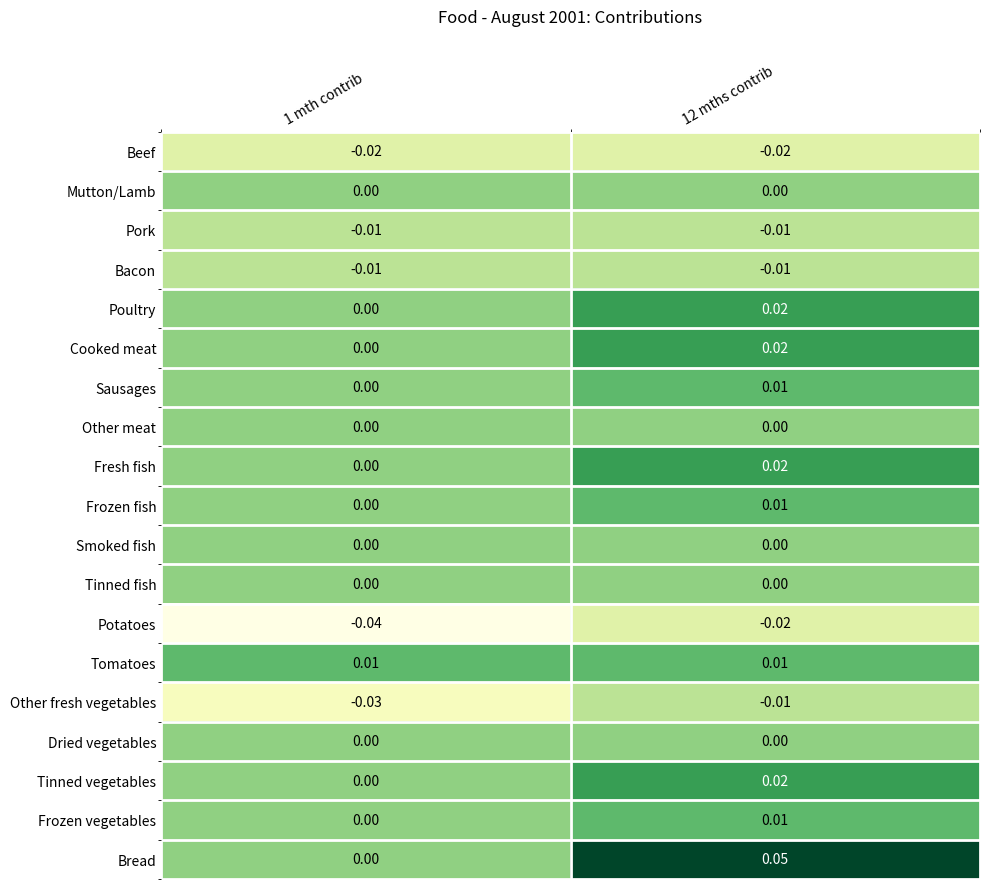

Which series changed the most between 1 mth contrib and 12 mths contrib?

Bread